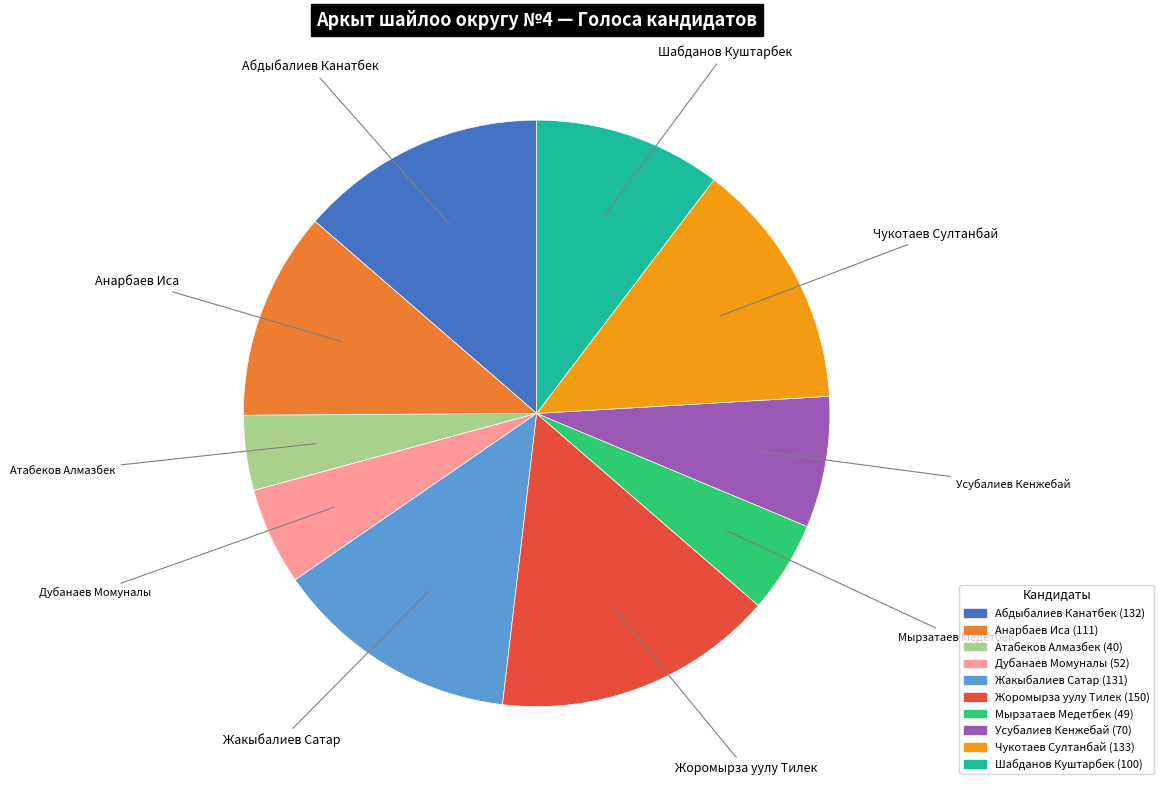

Is it true that Усубалиев Кенжебай is 7% of the pie?

True